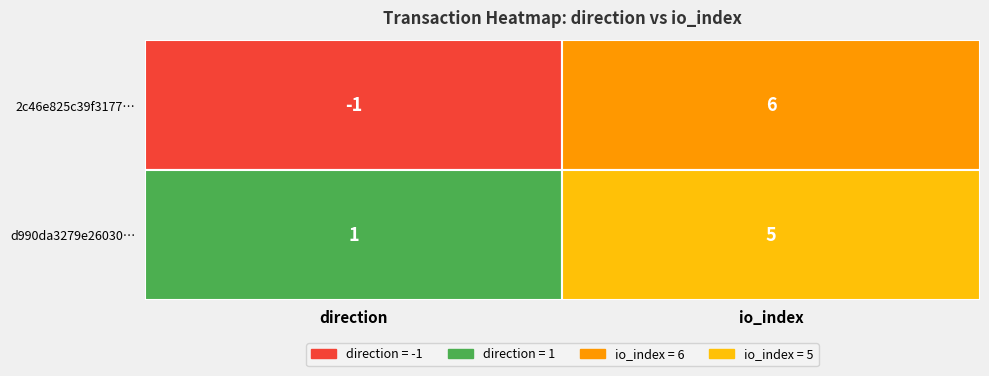

At how many categories does at least one series exceed 5?

1